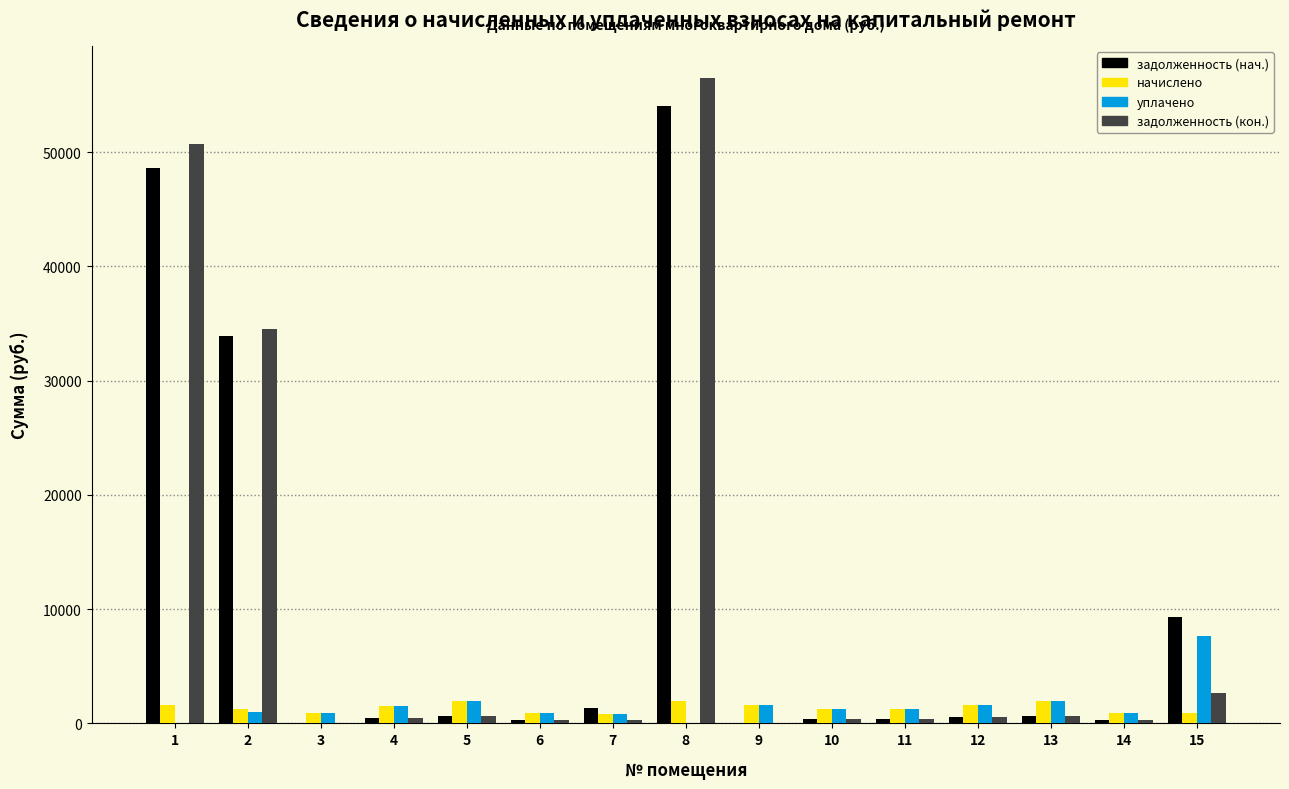

At which category is the sum across all series the highest?

8